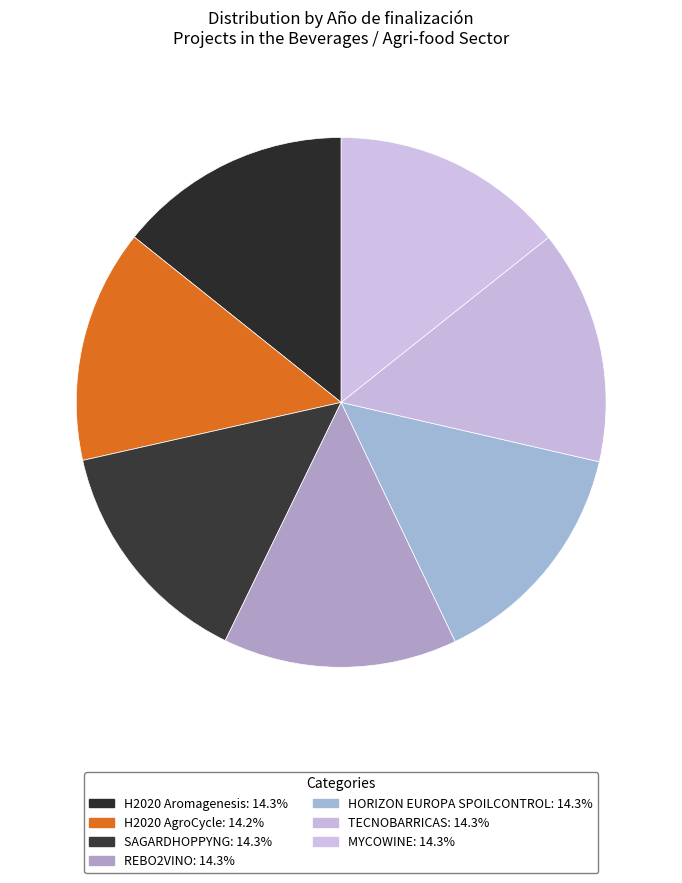

To the nearest percent, what is the combined percentage of HORIZON EUROPA SPOILCONTROL and MYCOWINE?

29%